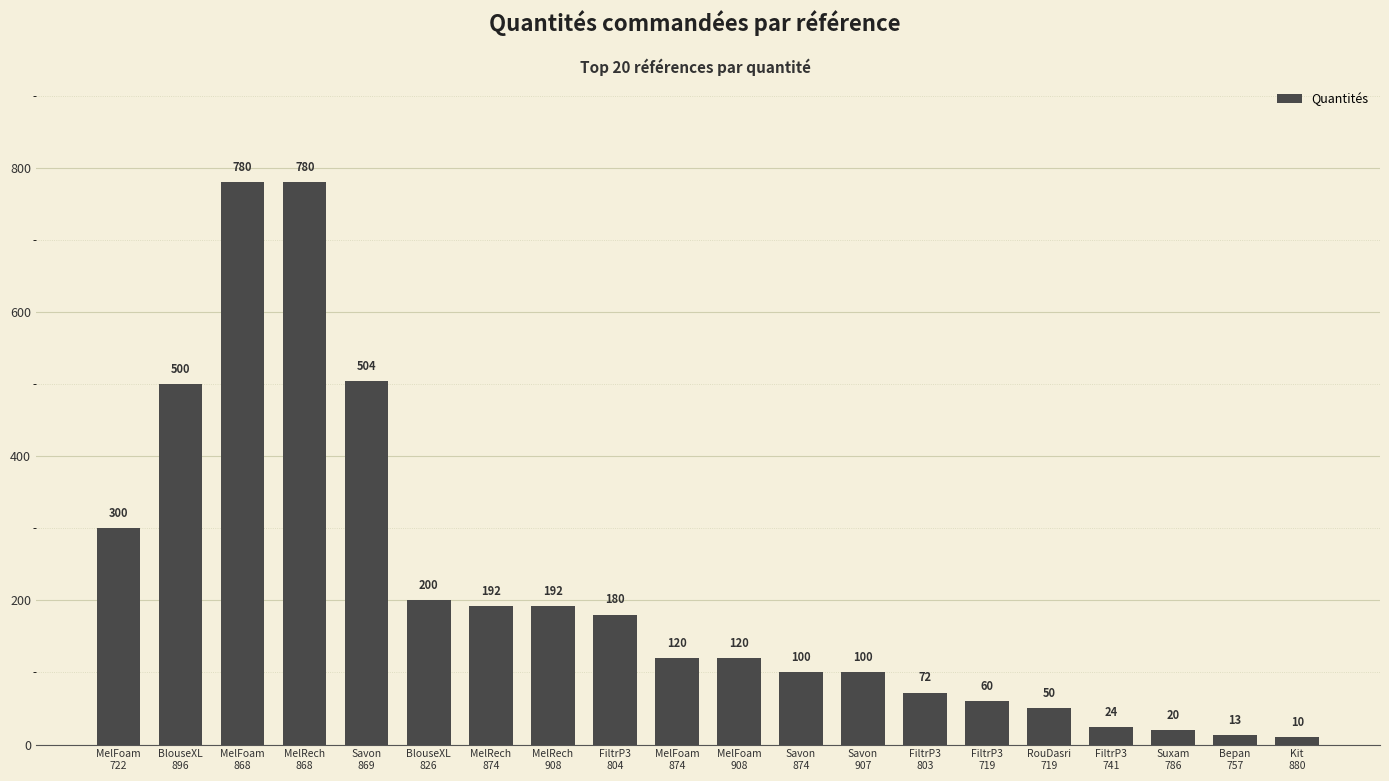

What is the value of the 7th bar from the left?

192